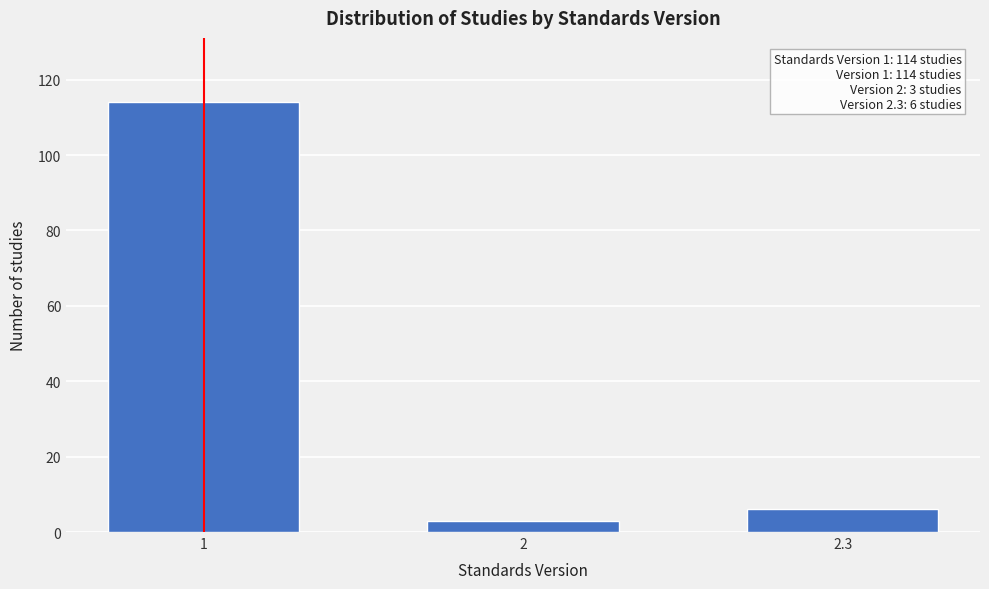

Reading left to right, list all the values displayed in this chart.

114	3	6